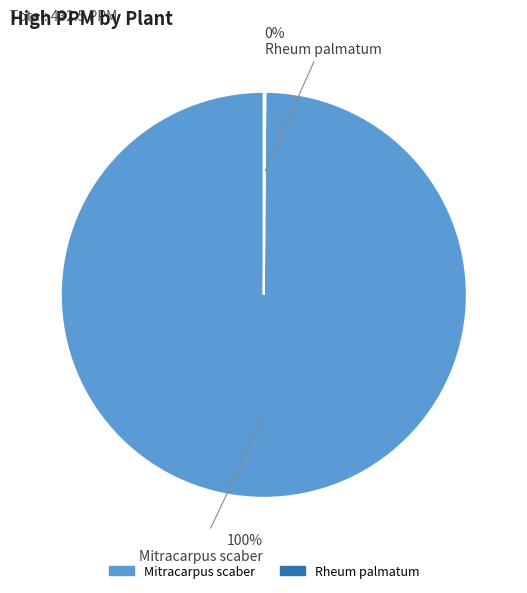

Does any single category account for the majority?

Yes